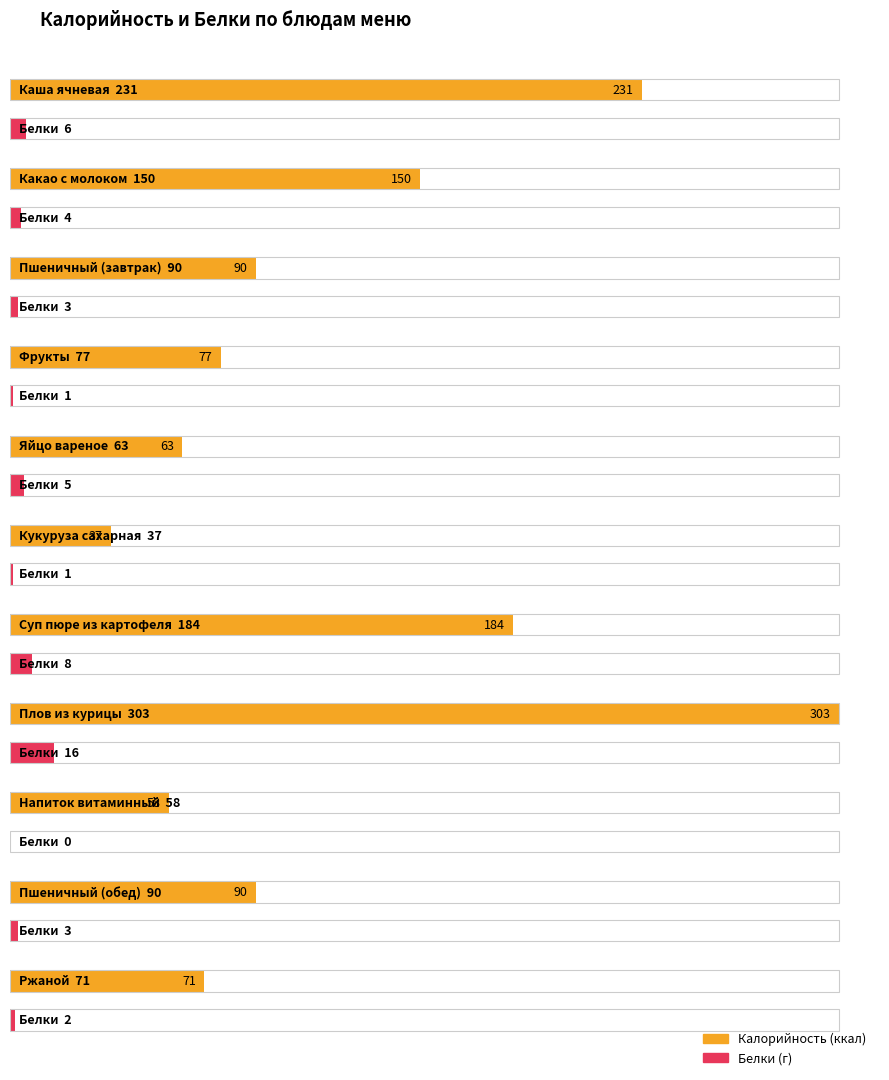

What is the difference between the second highest and minimum values in the Калорийность series?

194